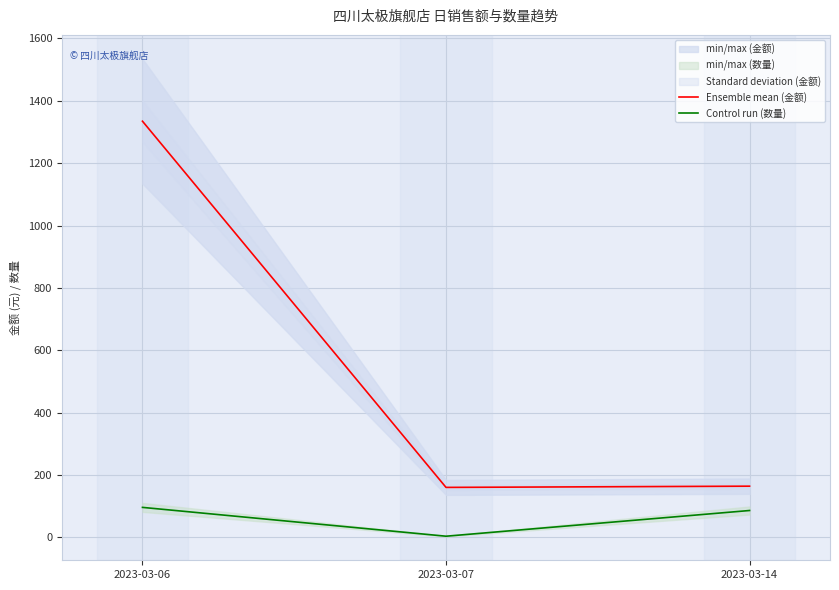

Rank the categories by Control run (数量) value from highest to lowest.

2023-03-06, 2023-03-14, 2023-03-07